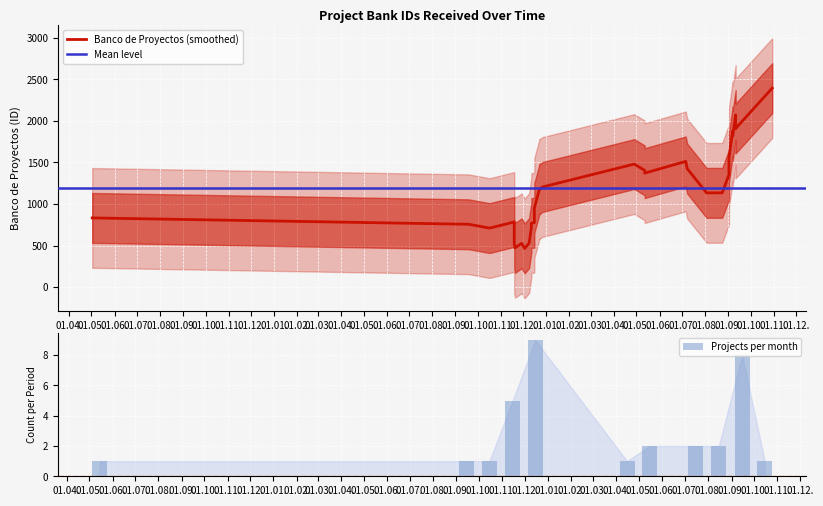

The value at 1 is 1118. True or false?

True